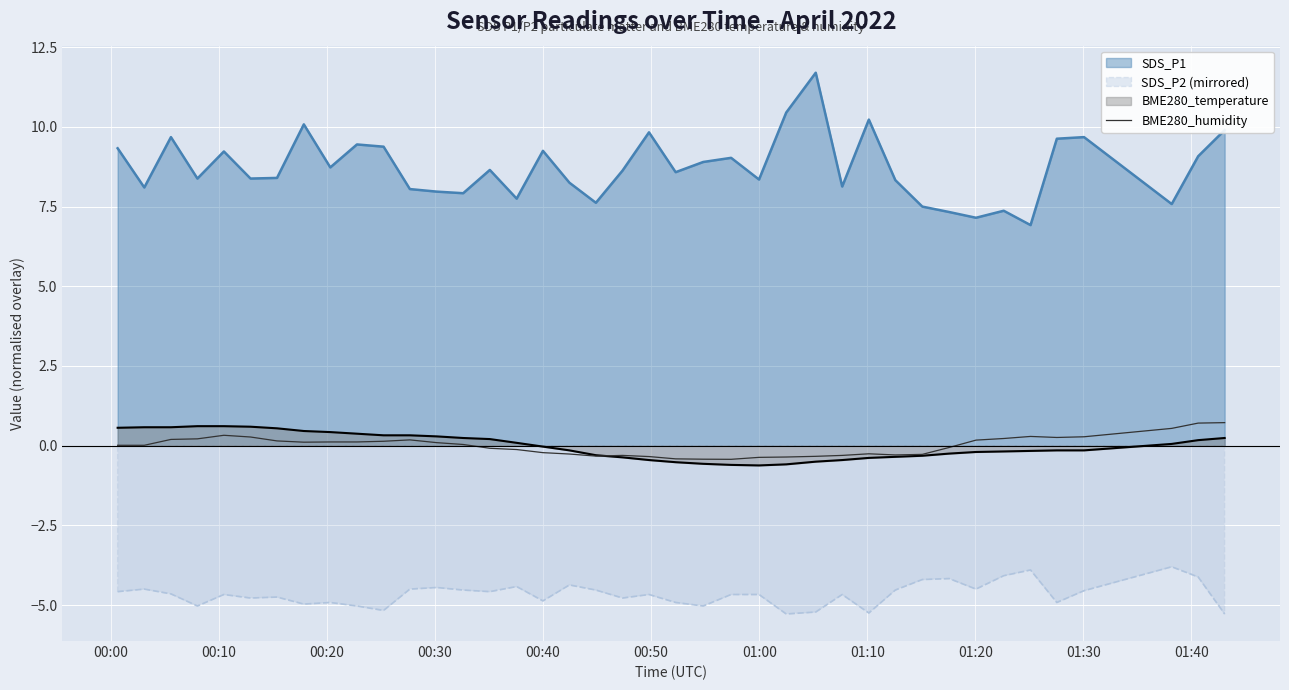

How many lines are shown in the chart?

4